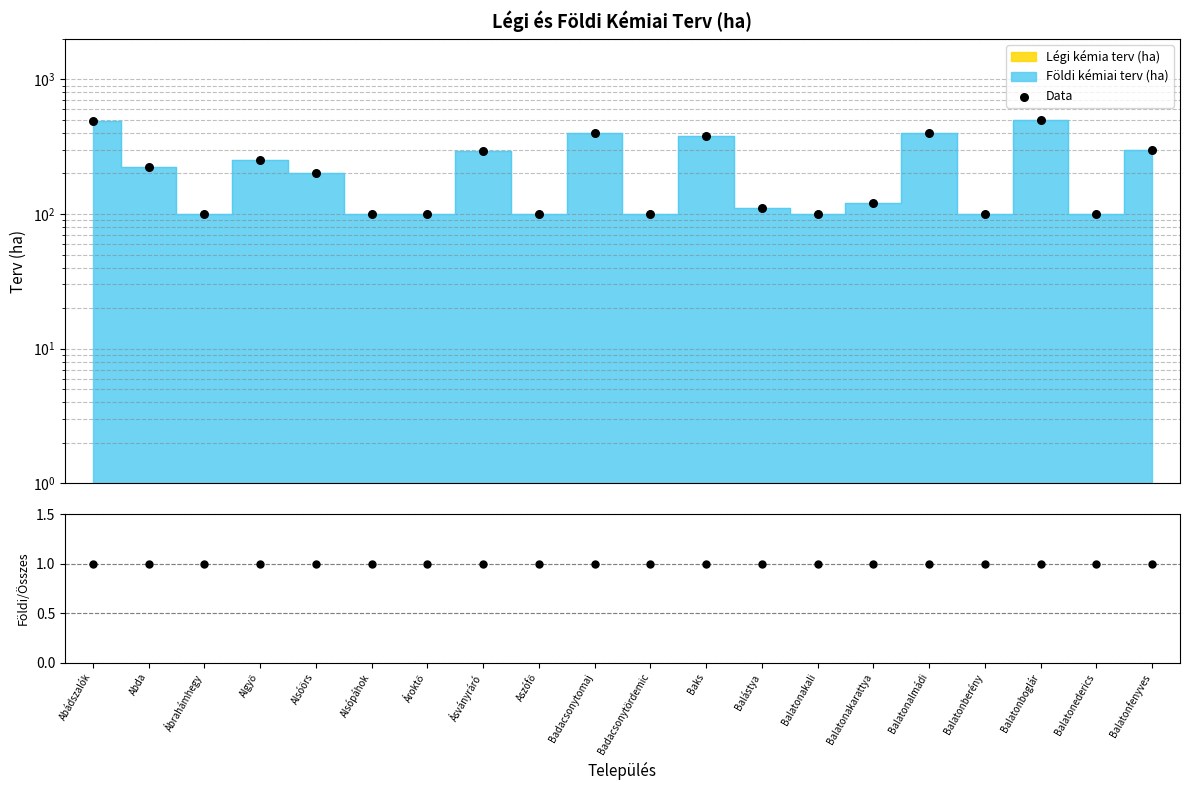

Is the value of Data at Balatonalmádi greater than the value of Ratio at Balatonederics?

Yes